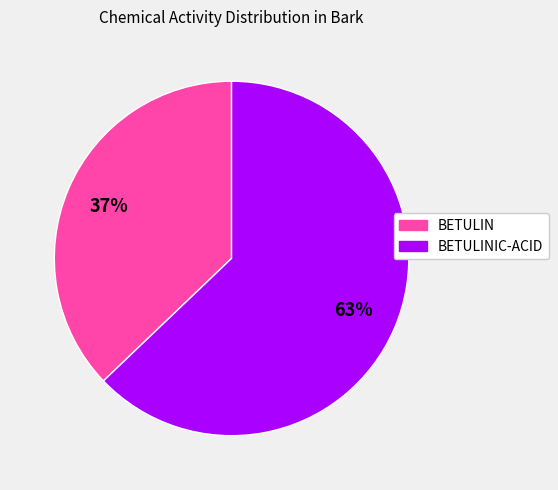

What is the smallest slice in the pie chart?

BETULIN